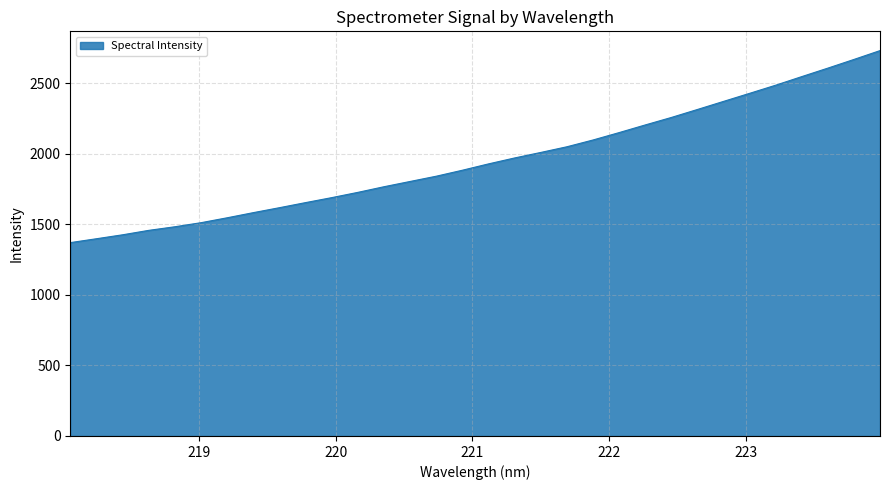

What is the difference between the maximum and minimum values?

1360.7